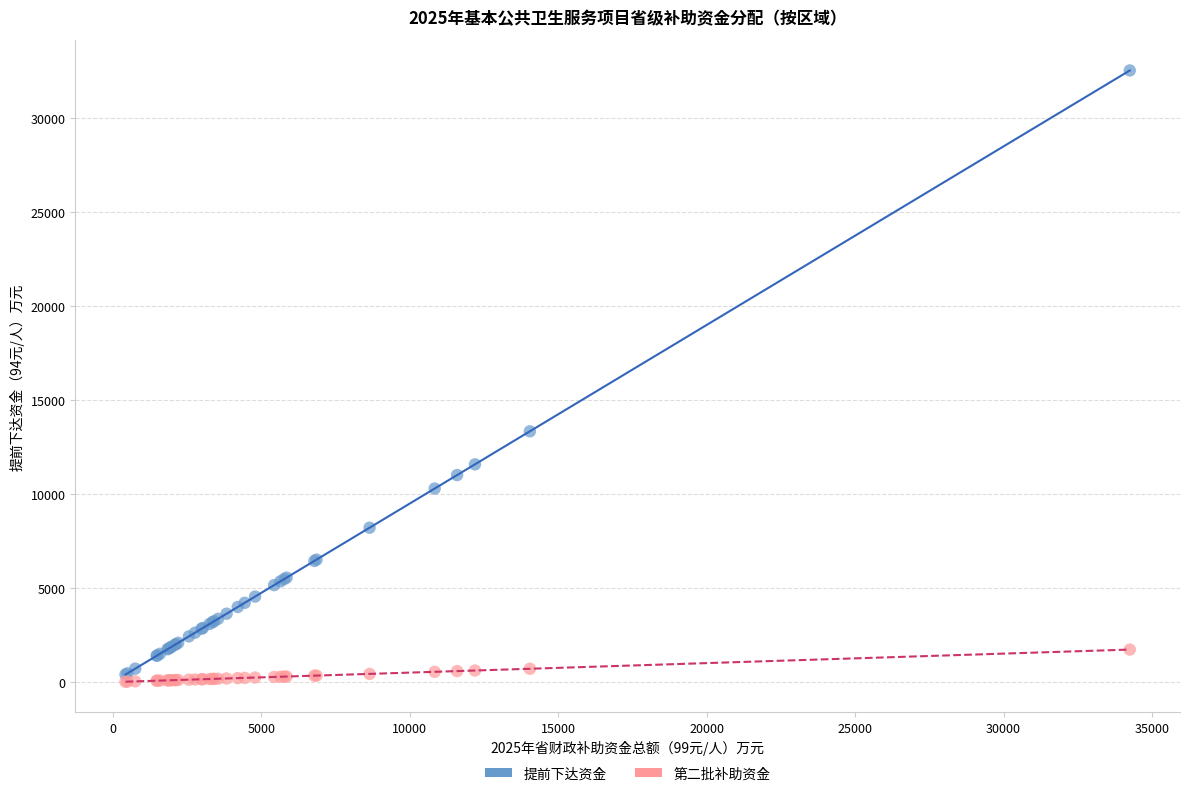

Across all series, what Y value is closest to 16271?

13335.5